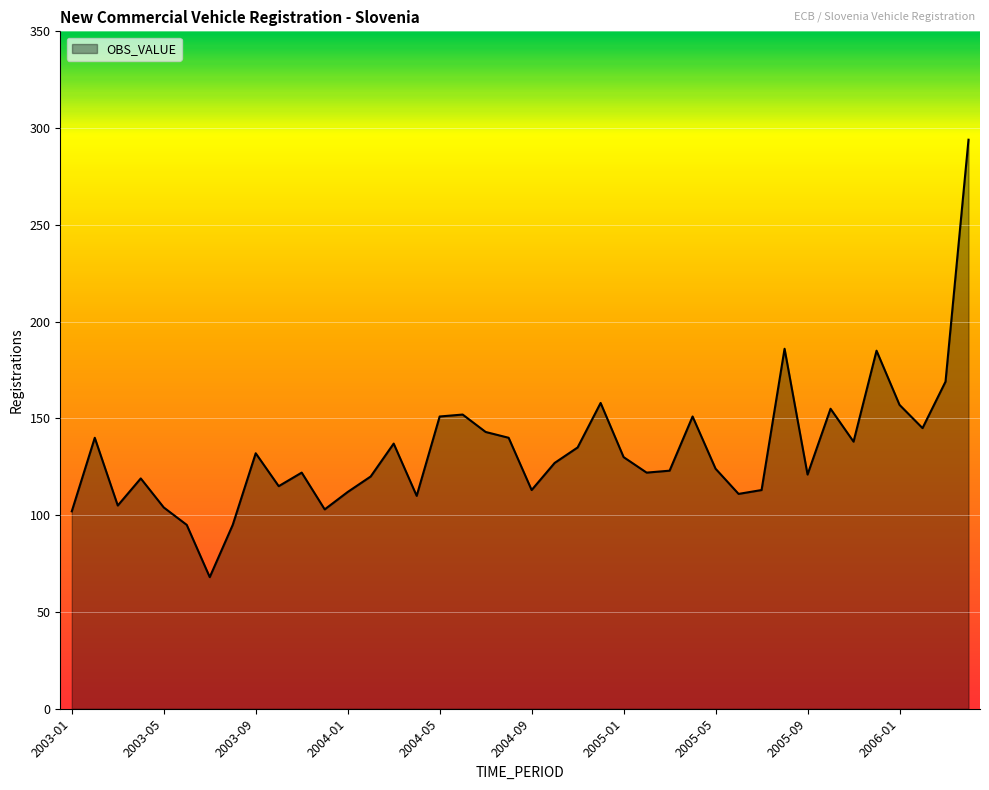

What is the smallest value displayed?

68